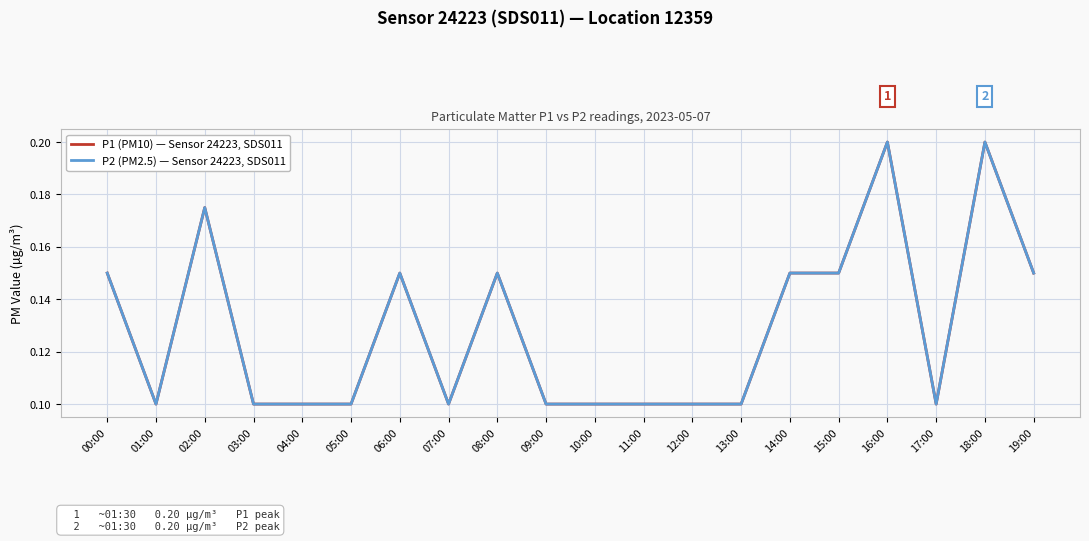

The P1 (PM10) — Sensor 24223, SDS011 series shows 0.2 at 16:00. True or false?

True